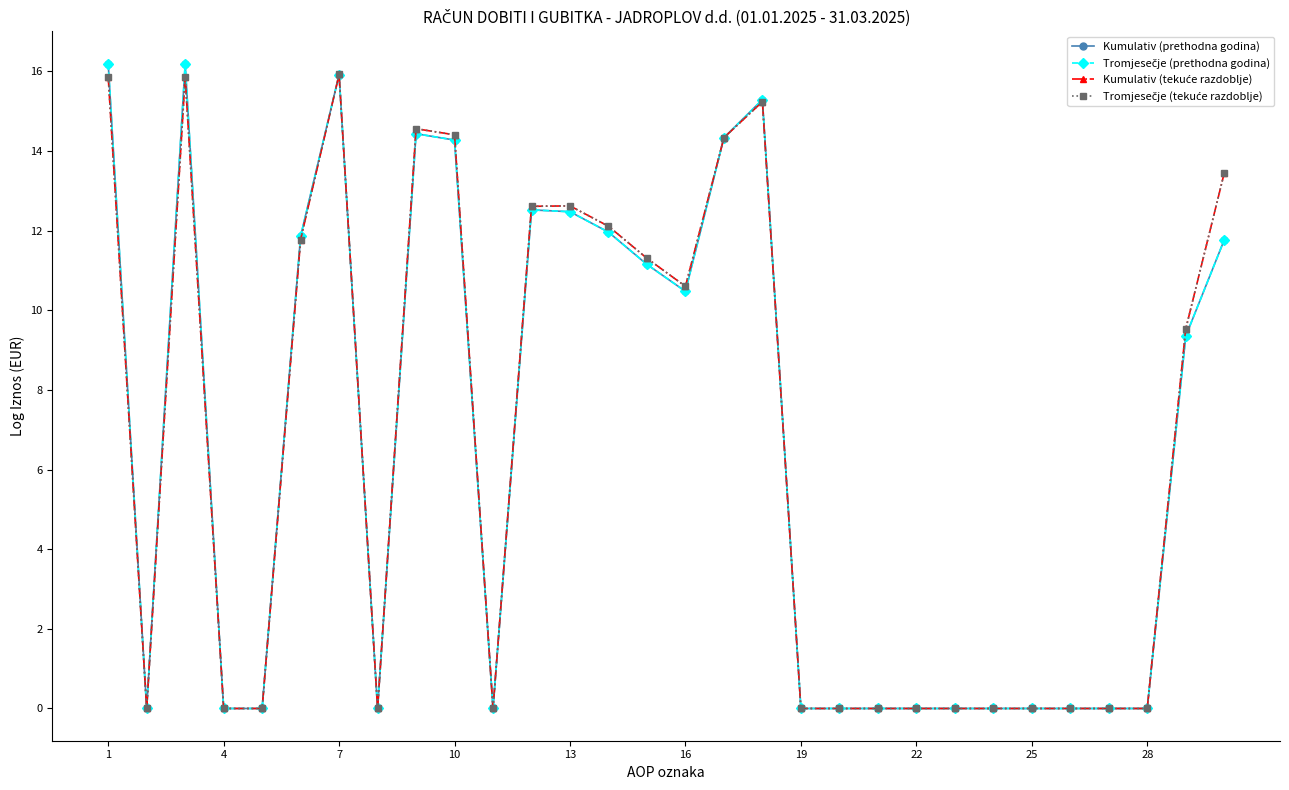

Which label corresponds to the smallest value in the chart?

4